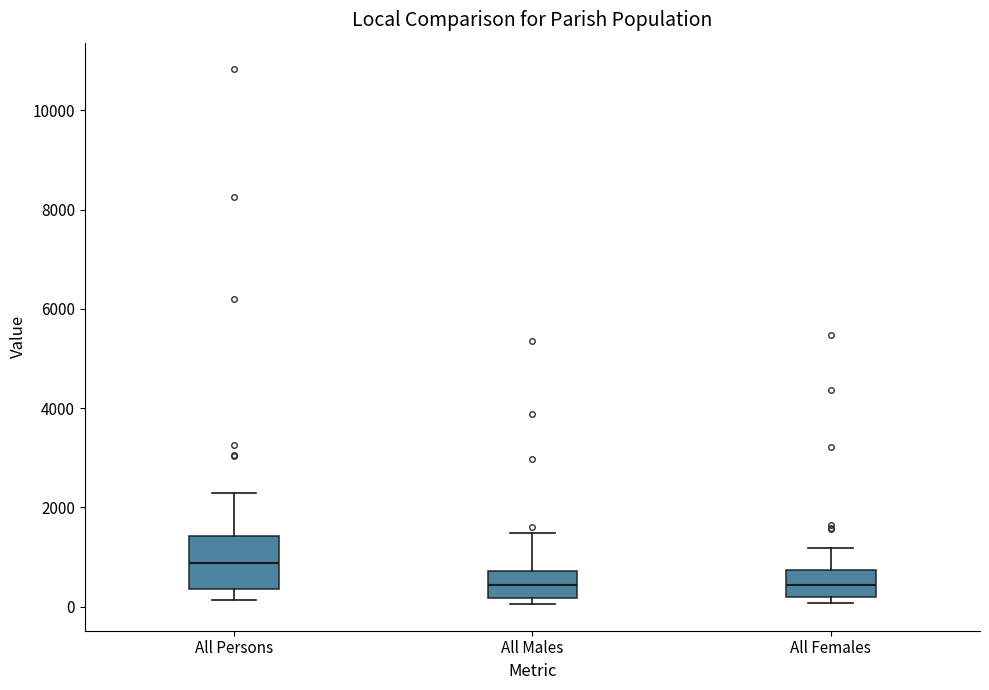

Where is the lower edge of the box for All Persons on the y-axis? The values are not printed on the chart, so give them approximately, as read against the axis.

400